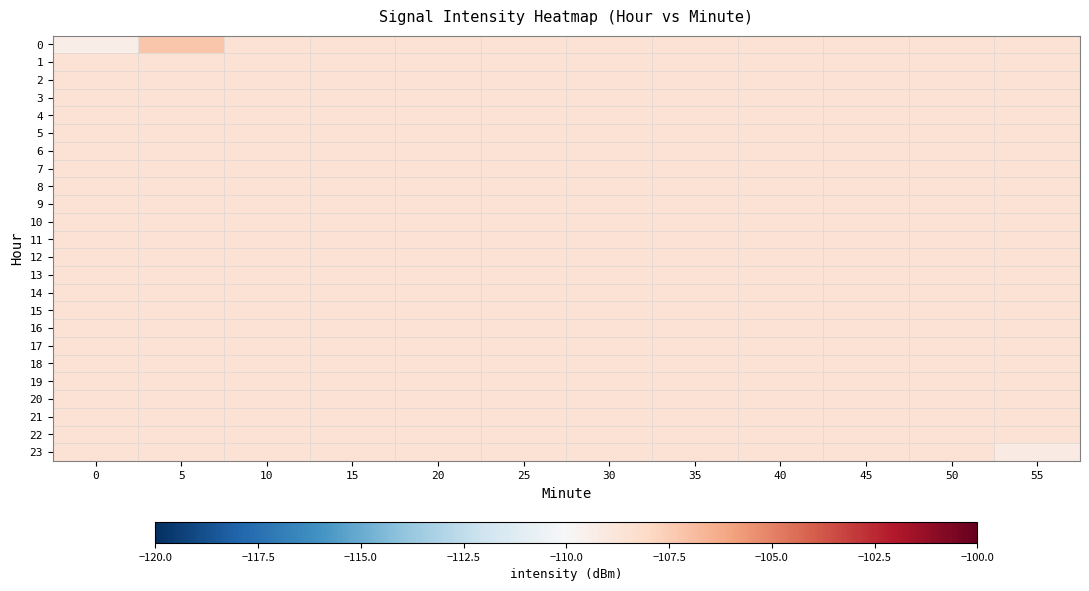

What is the total value across all series at 10?

-2606.1